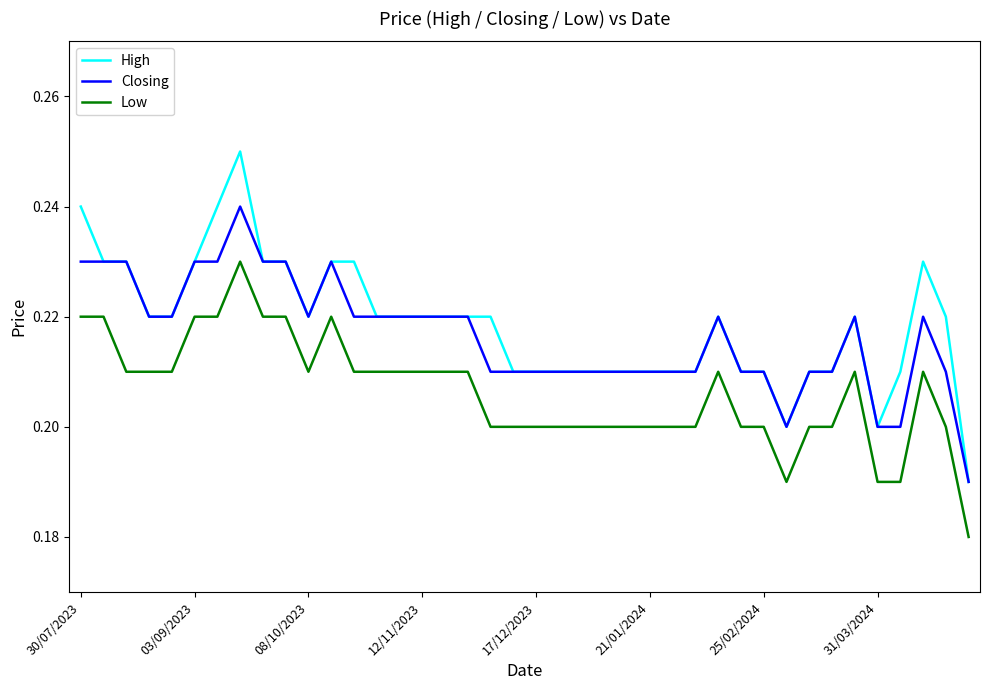

Which series has the largest range (max minus min)?

High